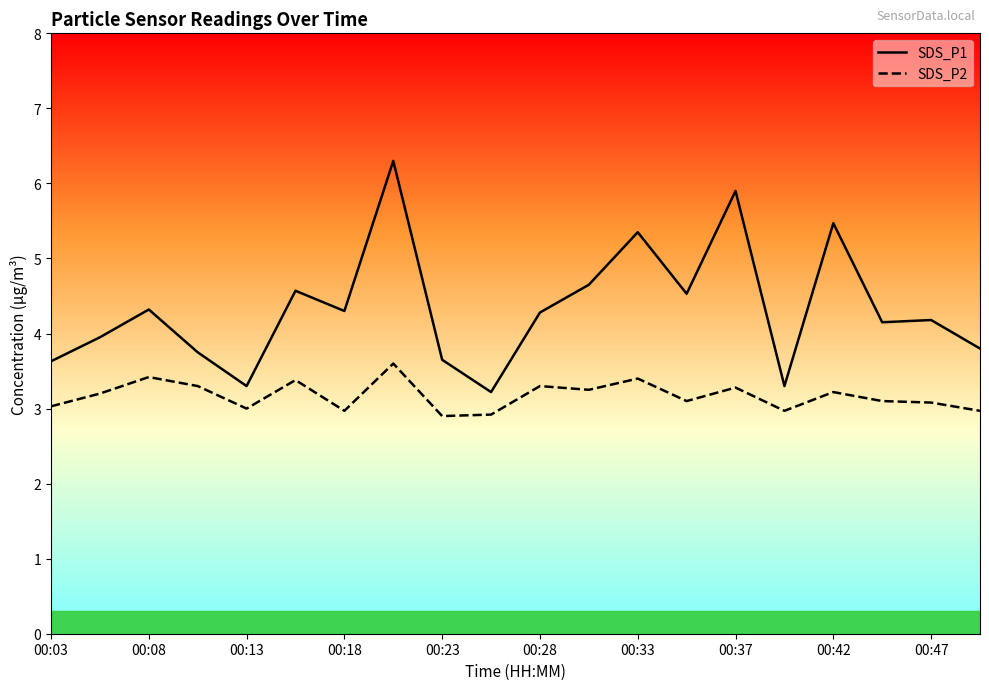

List the series in order of their peak value, highest first.

SDS_P1, SDS_P2